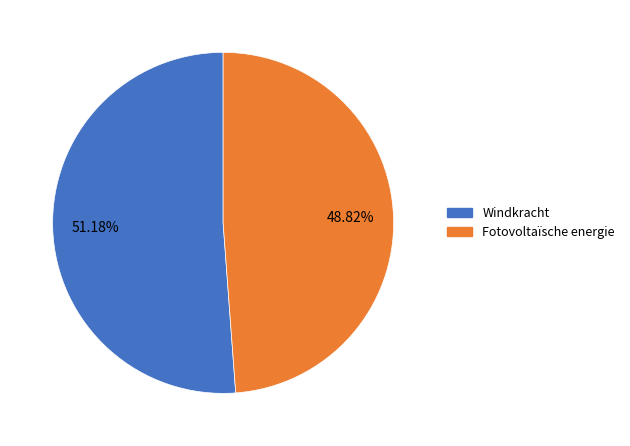

Which category has the smallest portion of the pie?

Fotovoltaïsche energie